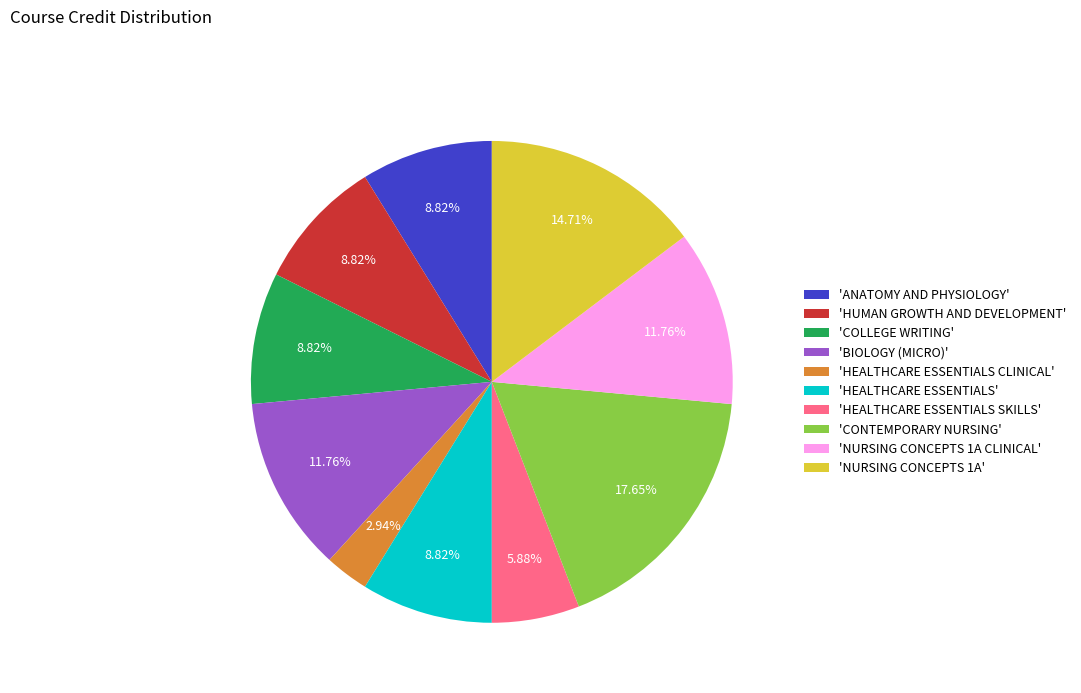

What is the smallest slice in the pie chart?

'HEALTHCARE ESSENTIALS CLINICAL'